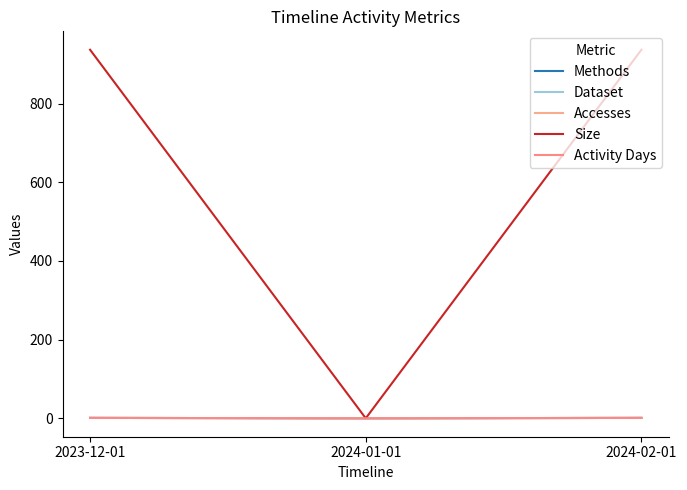

How many lines are shown in the chart?

5